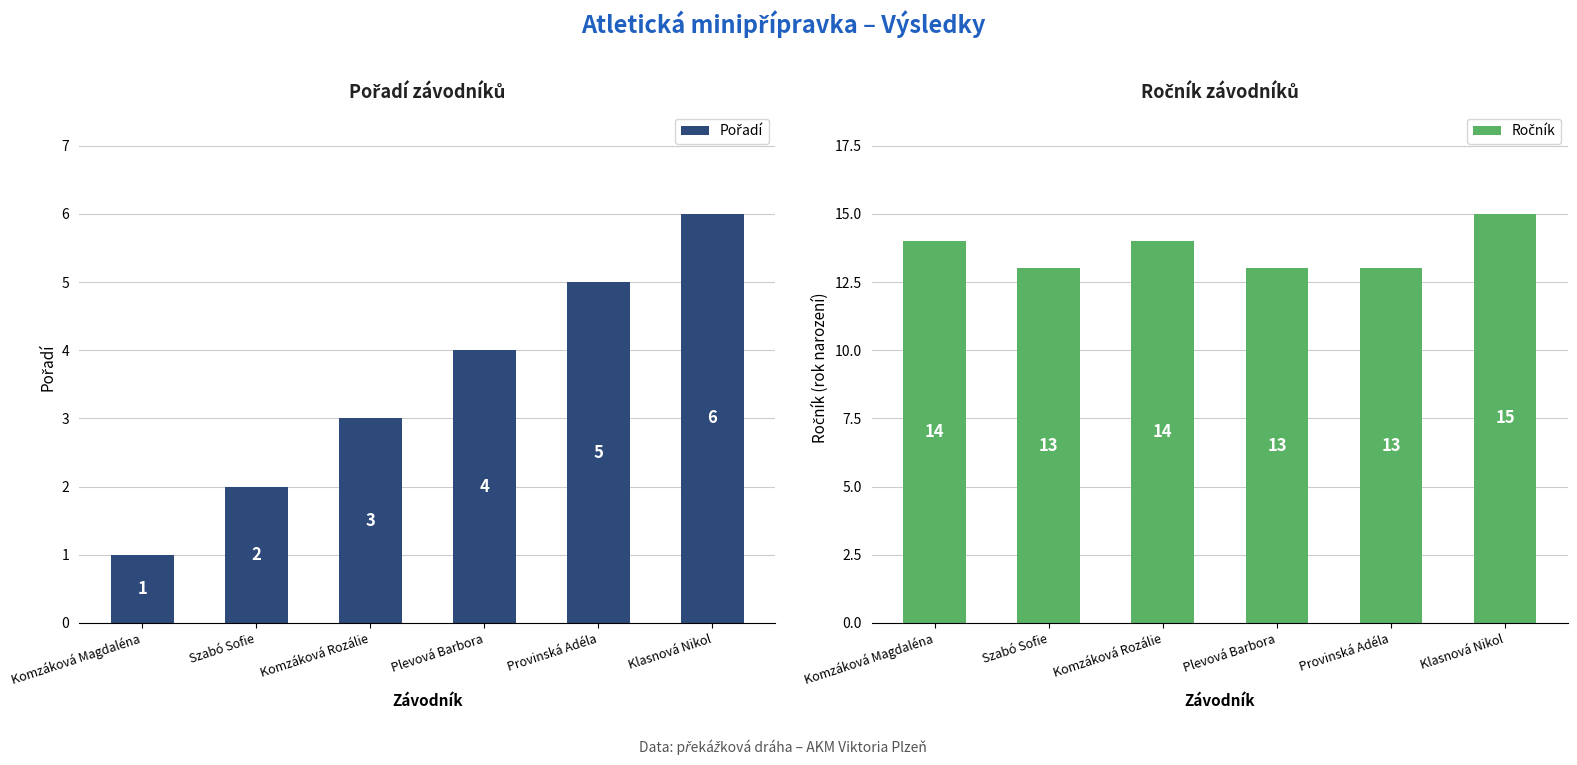

Reading right to left, transcribe all the data shown in this chart.

Pořadí: 6	5	4	3	2	1
Ročník: 15	13	13	14	13	14